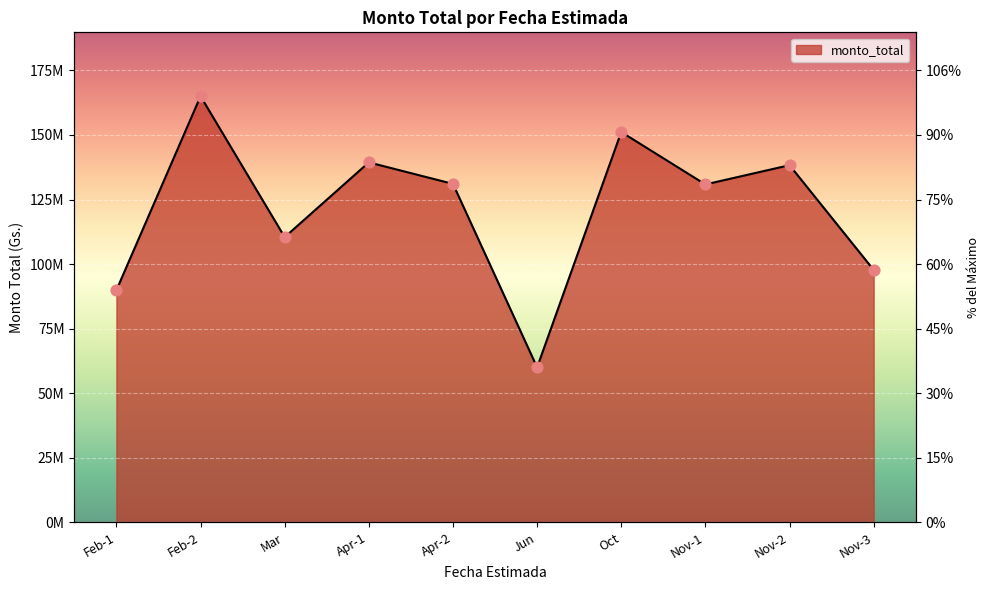

What is the change in value from Feb-2 to Apr-1?

-25612335